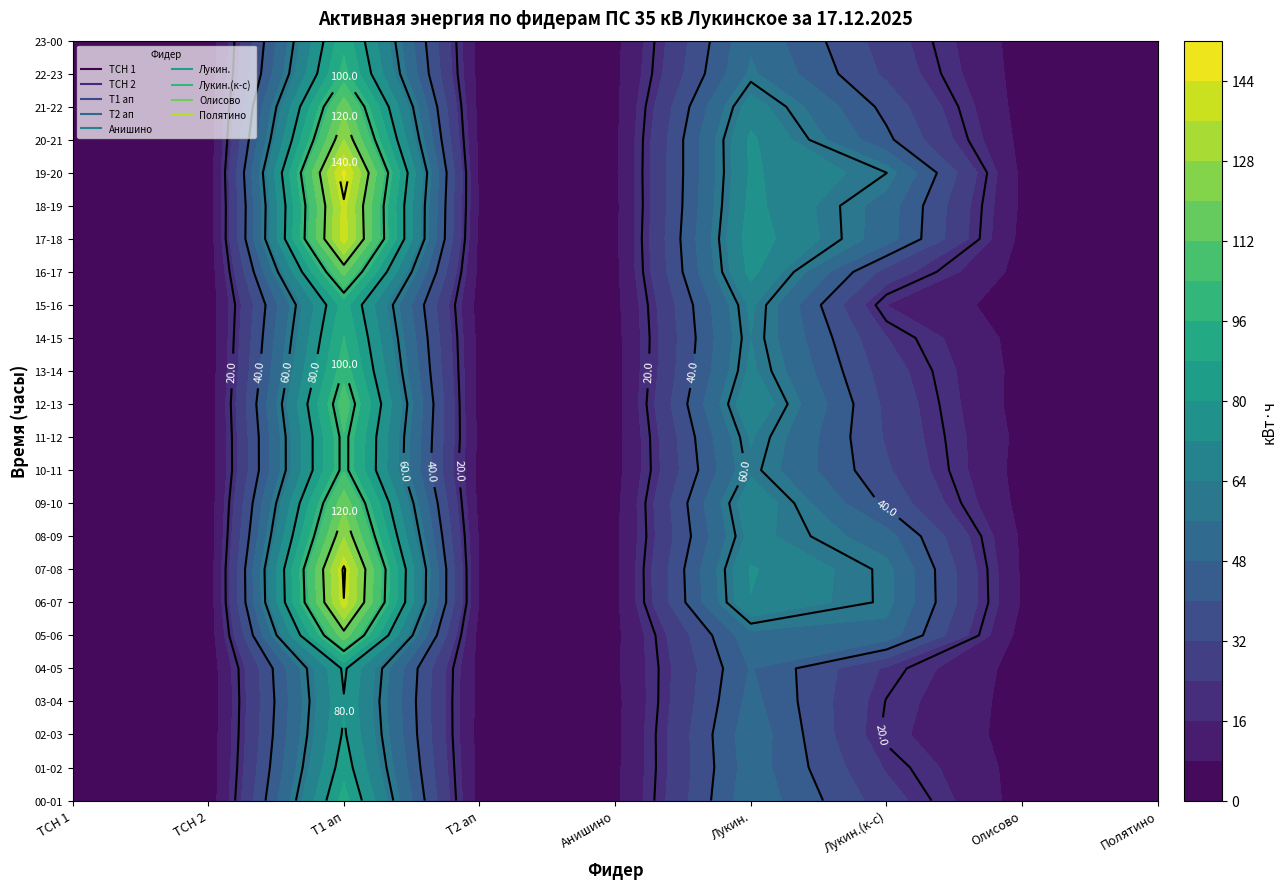

What is the difference between the highest and lowest values at 09-10?

115.4